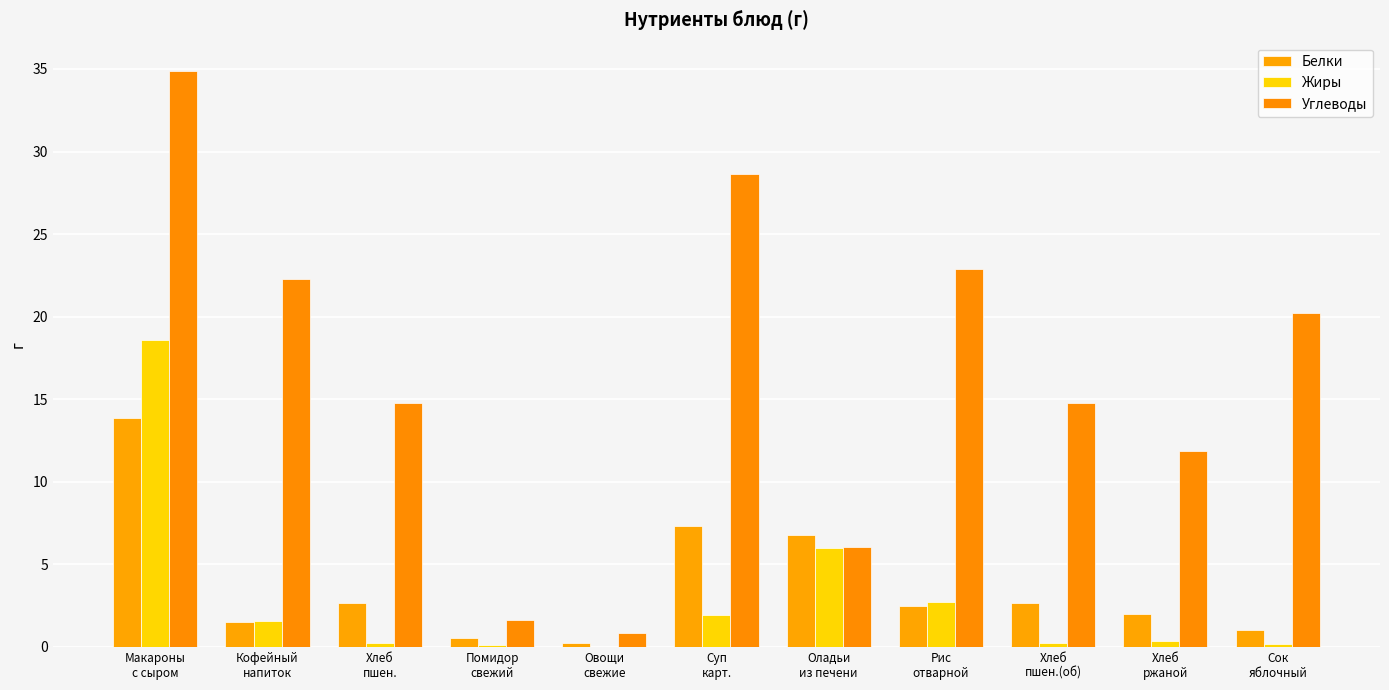

What position from the right is Кофейный
напиток?

10